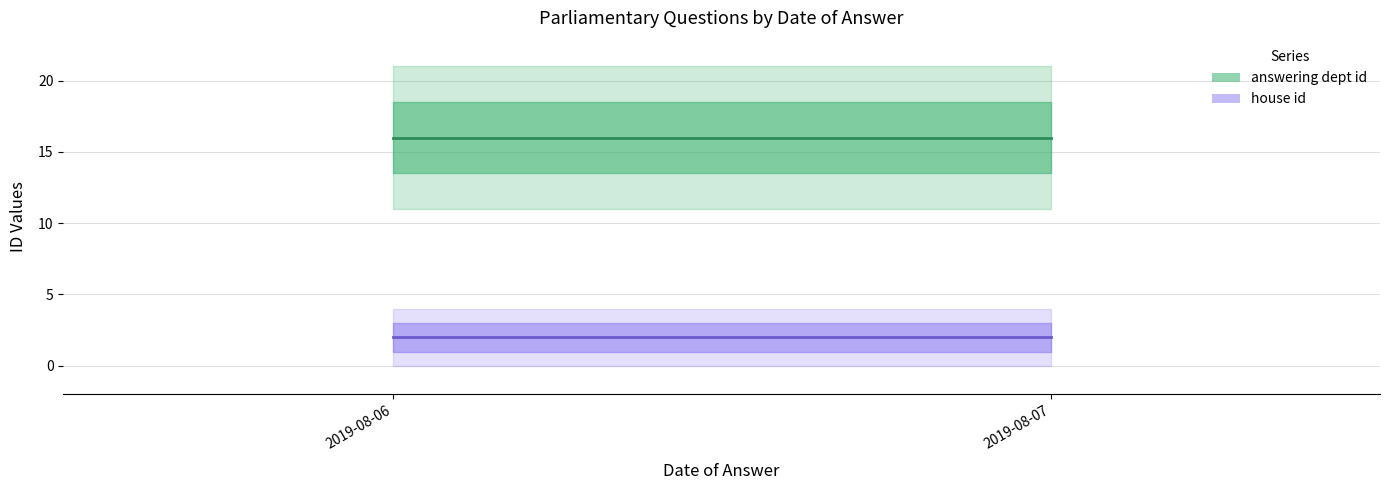

How many series are shown in this chart?

2